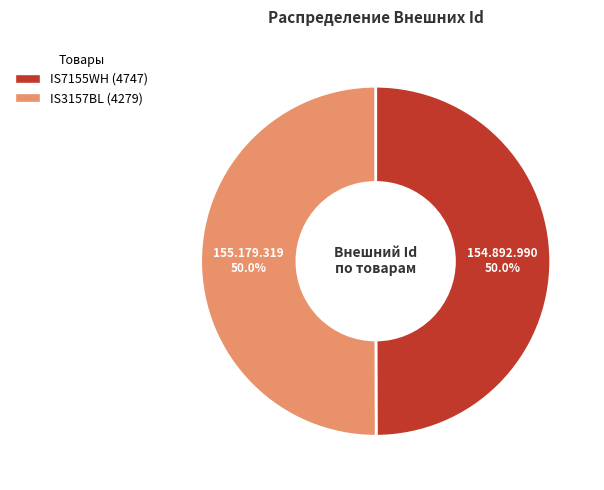

Combined, what portion of the pie is IS7155WH (4747) and IS3157BL (4279)?

100.0%